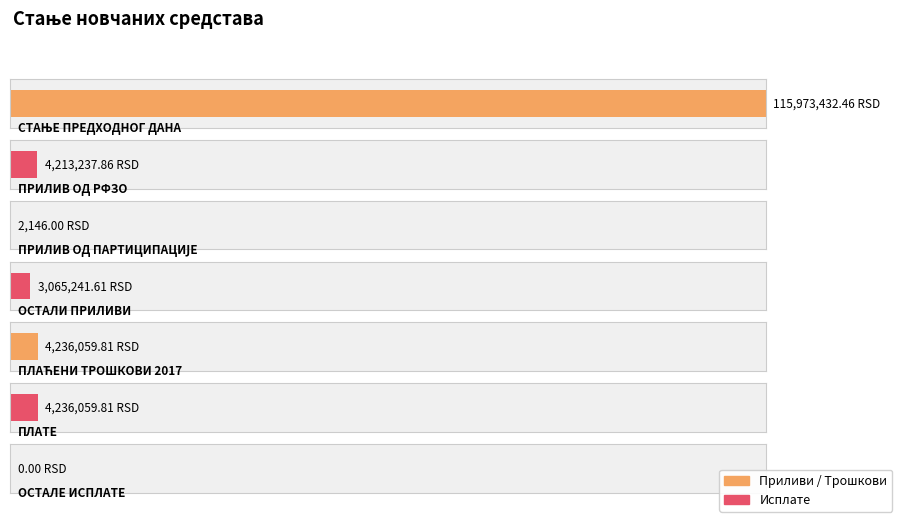

Rank the categories by value from lowest to highest.

ОСТАЛЕ ИСПЛАТЕ, ПРИЛИВ ОД ПАРТИЦИПАЦИЈЕ, ОСТАЛИ ПРИЛИВИ, ПРИЛИВ ОД РФЗО, ПЛАЋЕНИ ТРОШКОВИ 2017, ПЛАТЕ, СТАЊЕ ПРЕДХОДНОГ ДАНА